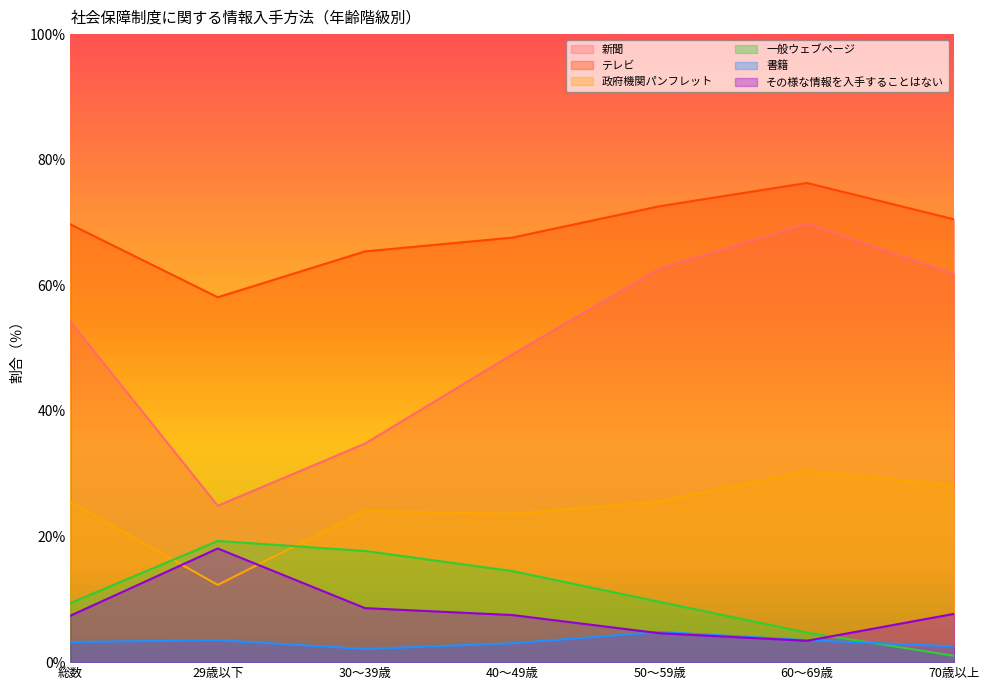

What is the minimum value shown in the chart?

1.0